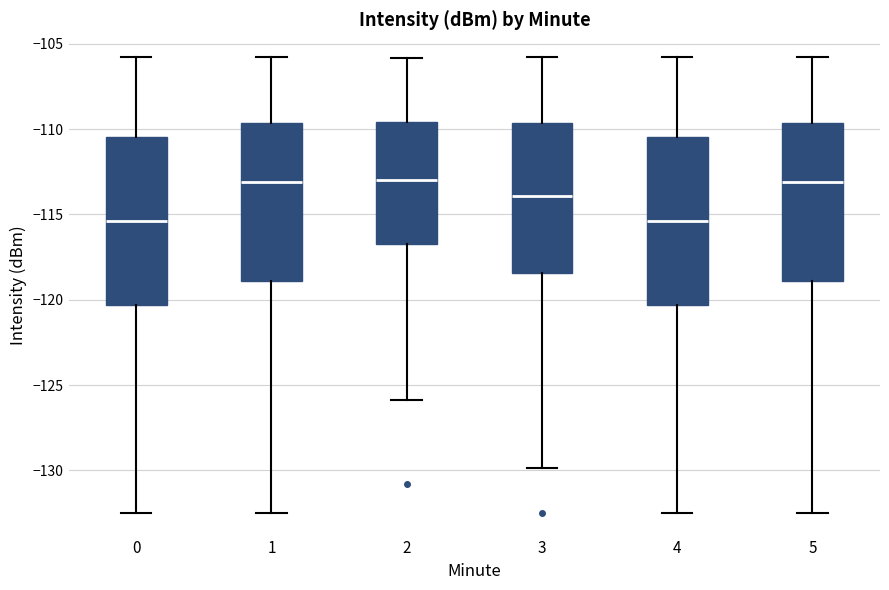

Where does the lower whisker of the box at x = 0 end on the y-axis? The values are not printed on the chart, so give them approximately, as read against the axis.

-132.5